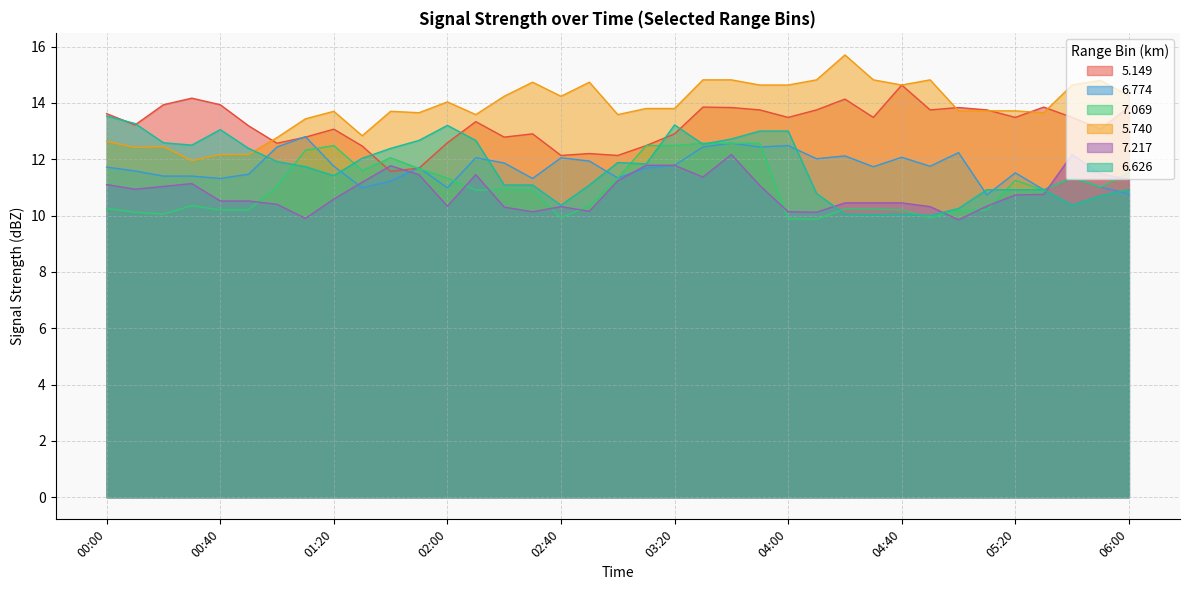

What is the greatest value displayed?

15.7